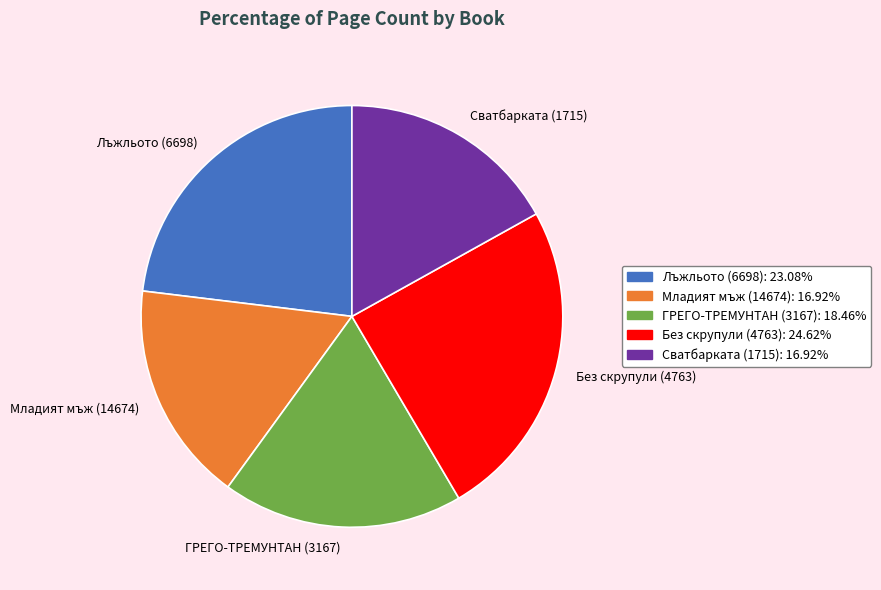

Is the sum of ГРЕГО-ТРЕМУНТАН (3167) and Младият мъж (14674) greater than half?

No